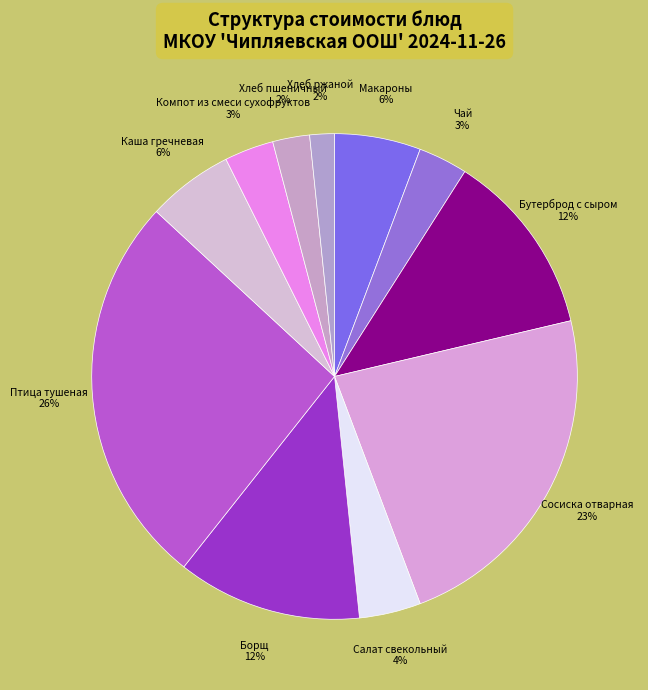

Does Макароны represent more than half of the total?

No